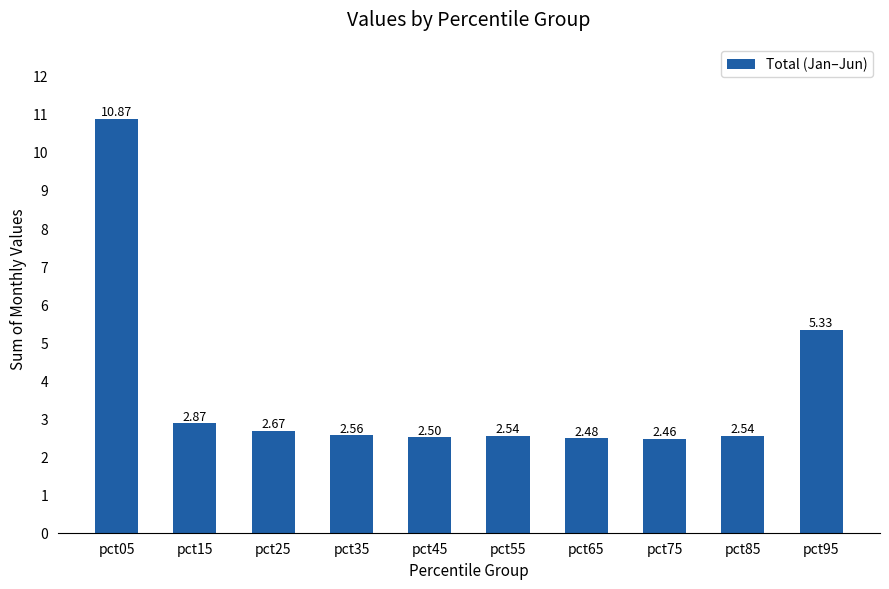

What is the value of the 5th bar from the left?

2.5